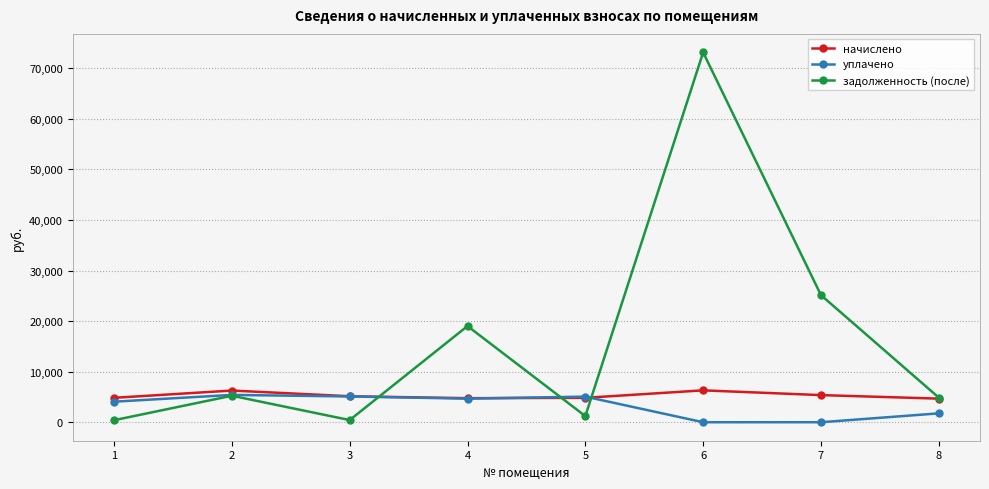

Which series has the largest range (max minus min)?

задолженность (после)